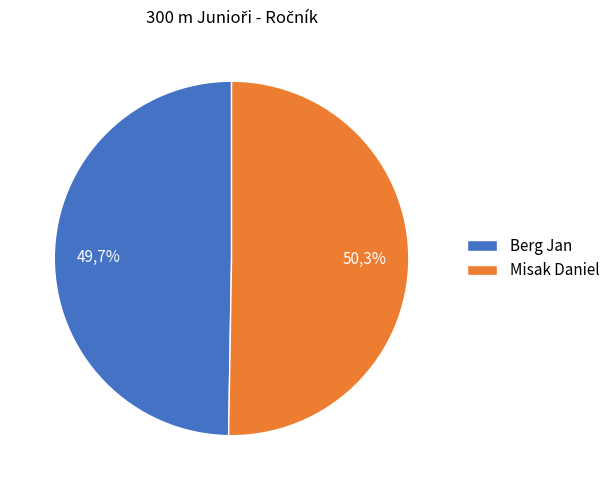

Which category accounts for the majority?

Misak Daniel